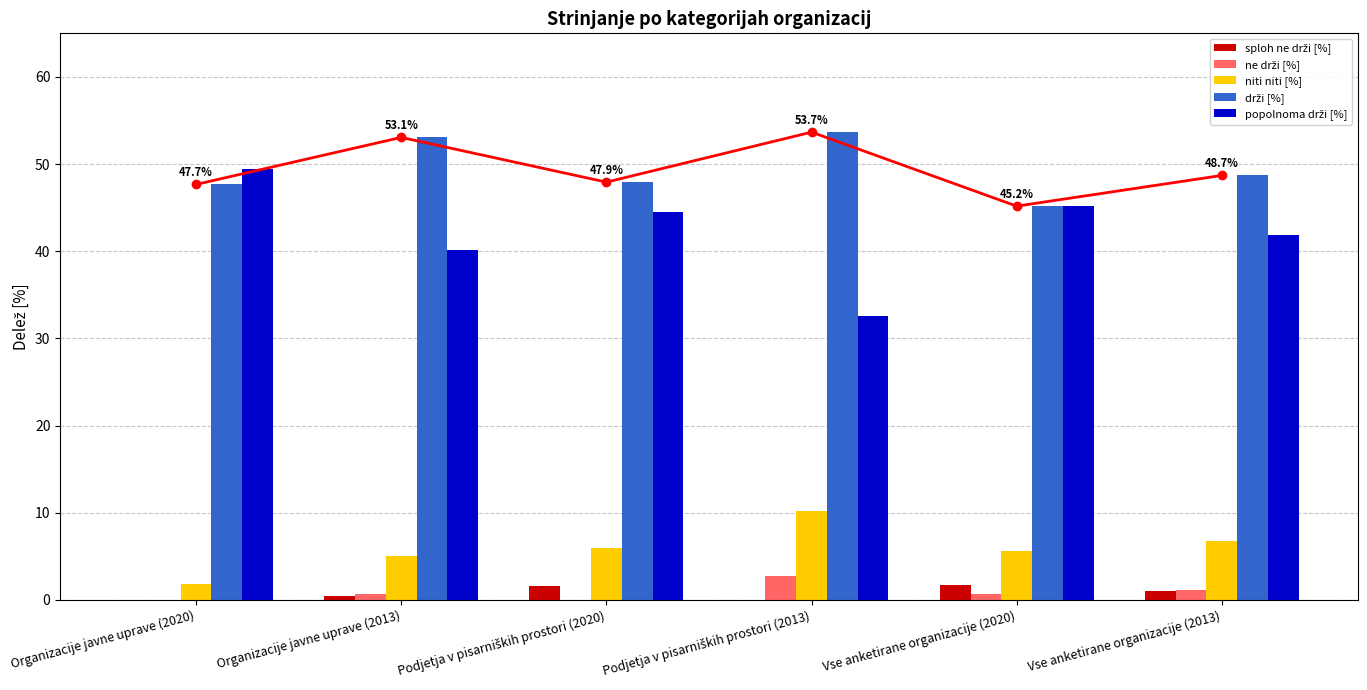

Reading left to right, list all the values displayed in this chart.

sploh ne drži [%]: Organizacije javne uprave (2020)=0.0	Organizacije javne uprave (2013)=0.4	Podjetja v pisarniških prostori (2020)=1.6	Podjetja v pisarniških prostori (2013)=0.0	Vse anketirane organizacije (2020)=1.7	Vse anketirane organizacije (2013)=1.0
ne drži [%]: Organizacije javne uprave (2020)=0.0	Organizacije javne uprave (2013)=0.7	Podjetja v pisarniških prostori (2020)=0.0	Podjetja v pisarniških prostori (2013)=2.8	Vse anketirane organizacije (2020)=0.7	Vse anketirane organizacije (2013)=1.1
niti niti [%]: Organizacije javne uprave (2020)=1.8	Organizacije javne uprave (2013)=5.1	Podjetja v pisarniških prostori (2020)=6.0	Podjetja v pisarniških prostori (2013)=10.2	Vse anketirane organizacije (2020)=5.6	Vse anketirane organizacije (2013)=6.8
drži [%]: Organizacije javne uprave (2020)=47.7	Organizacije javne uprave (2013)=53.1	Podjetja v pisarniških prostori (2020)=47.9	Podjetja v pisarniških prostori (2013)=53.7	Vse anketirane organizacije (2020)=45.2	Vse anketirane organizacije (2013)=48.7
popolnoma drži [%]: Organizacije javne uprave (2020)=49.4	Organizacije javne uprave (2013)=40.1	Podjetja v pisarniških prostori (2020)=44.5	Podjetja v pisarniških prostori (2013)=32.6	Vse anketirane organizacije (2020)=45.2	Vse anketirane organizacije (2013)=41.9